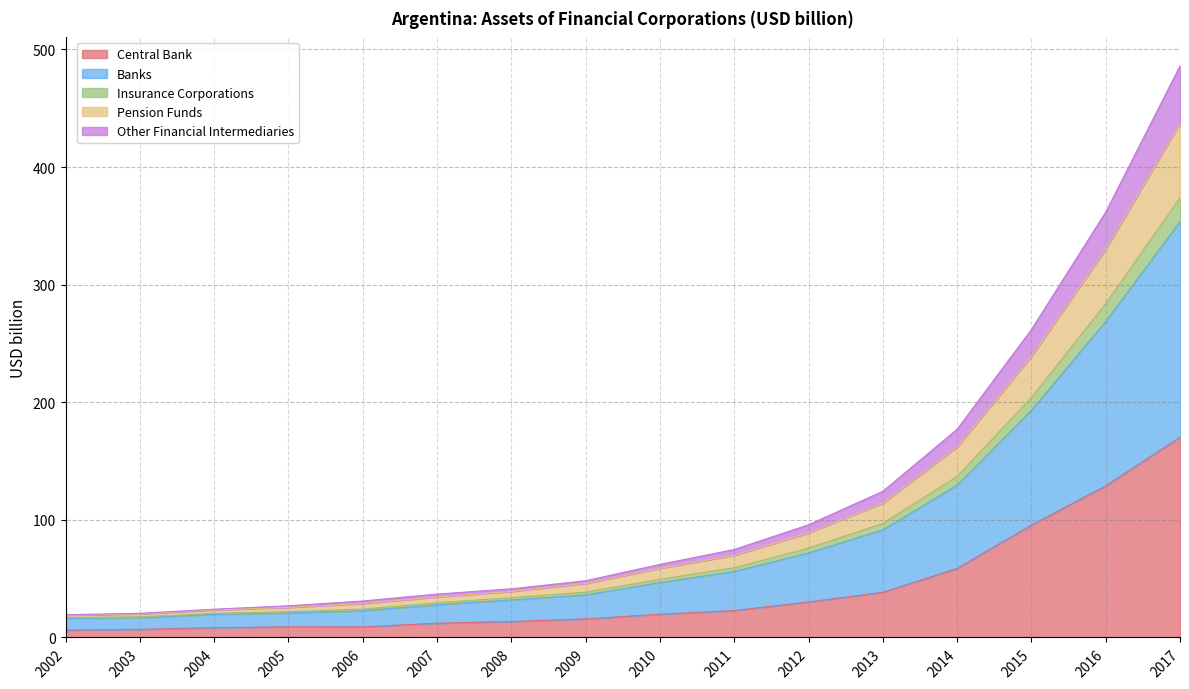

The value of Central Bank at 2003 is 3.5. True or false?

False